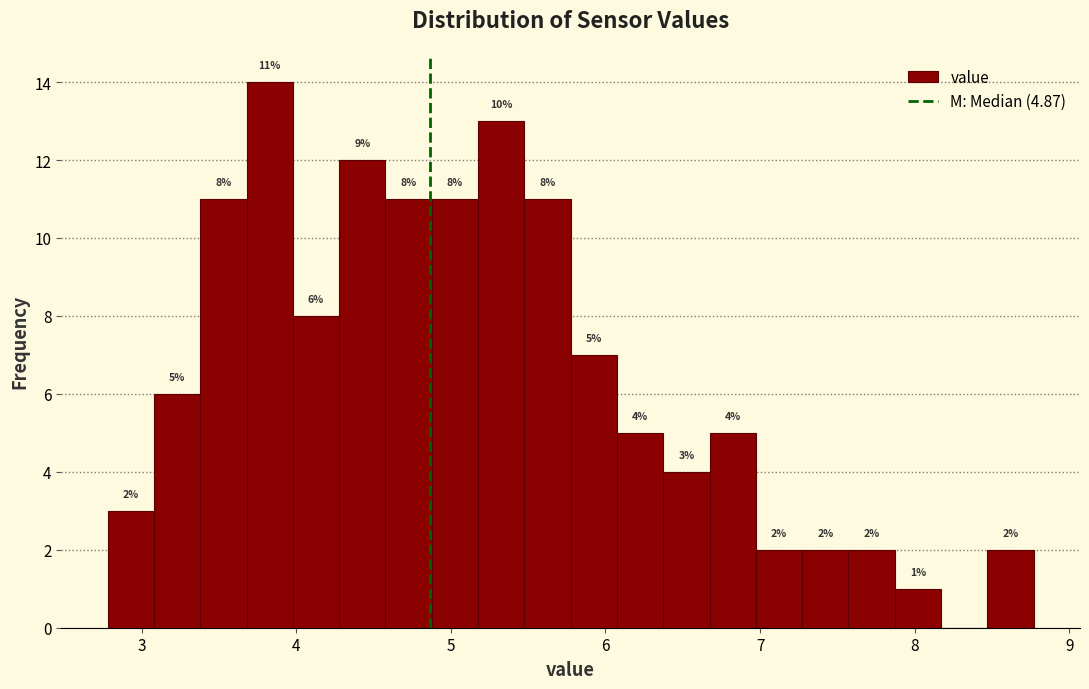

Read against the x-axis, roughly where is the centre of the tallest bar?

3.8